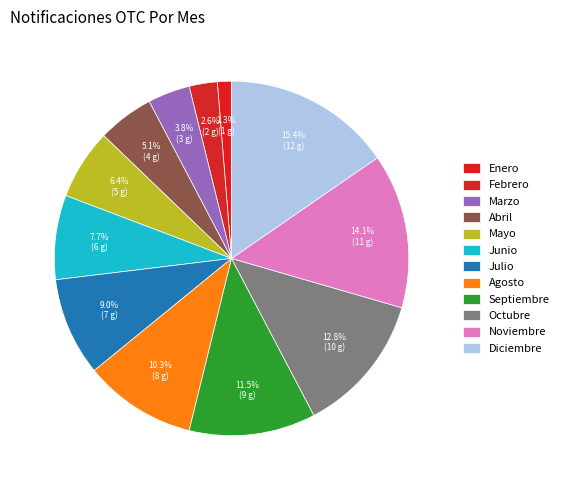

What is the change in value from Junio to Octubre?

+4